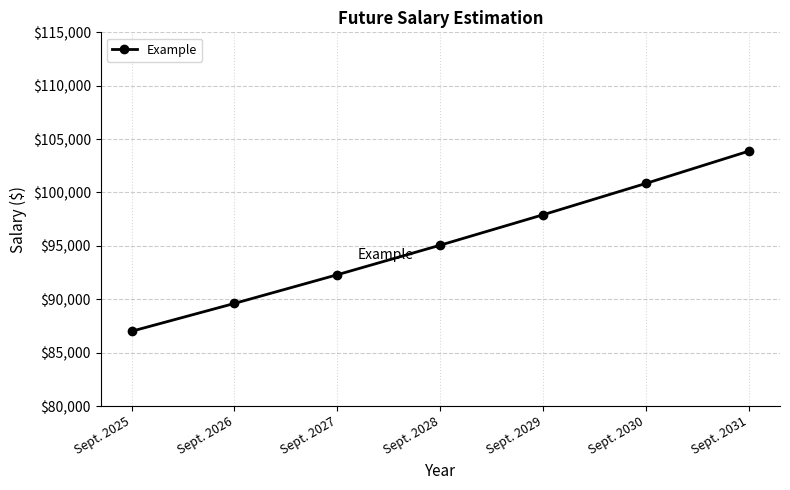

List the labels in order of value, largest first.

Sept. 2031, Sept. 2030, Sept. 2029, Sept. 2028, Sept. 2027, Sept. 2026, Sept. 2025